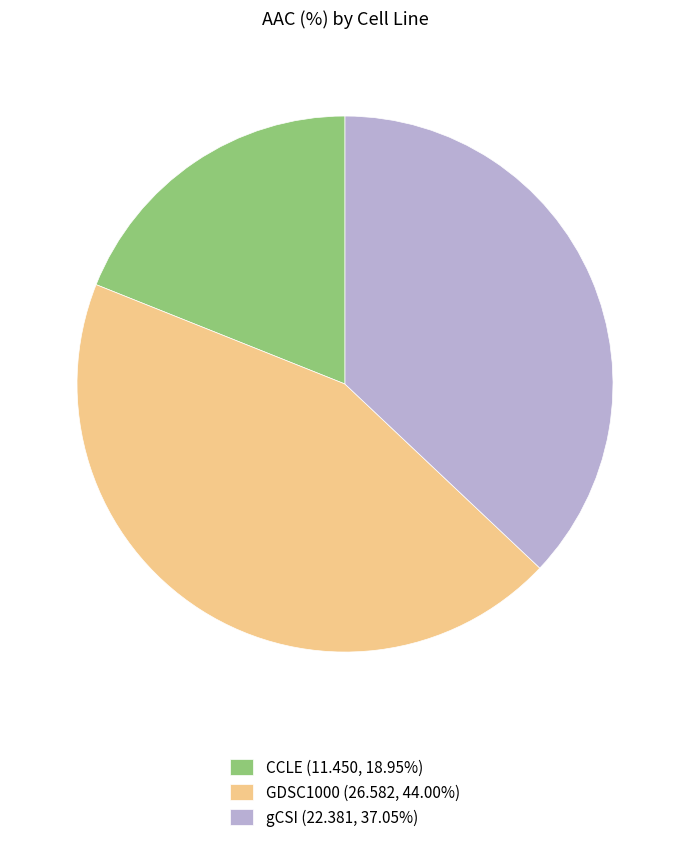

Between GDSC1000 and CCLE, which is larger?

GDSC1000